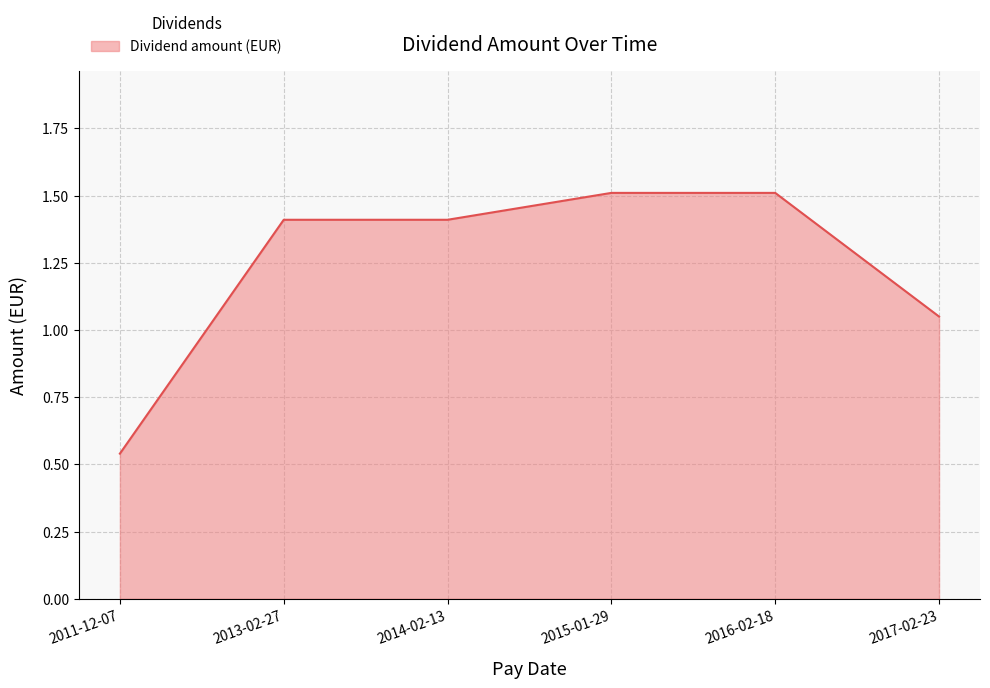

The chart shows a value of 0.5 at 2017-02-23. True or false?

False